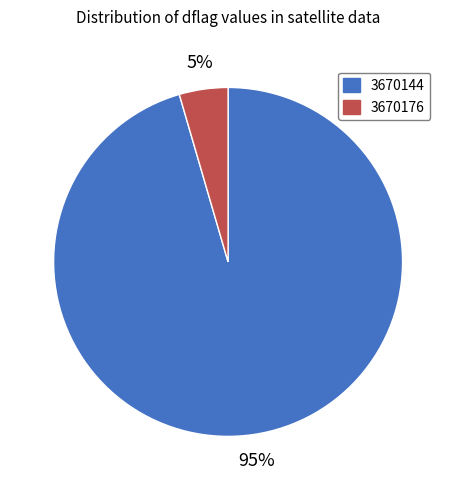

Count the number of slices in the pie.

2